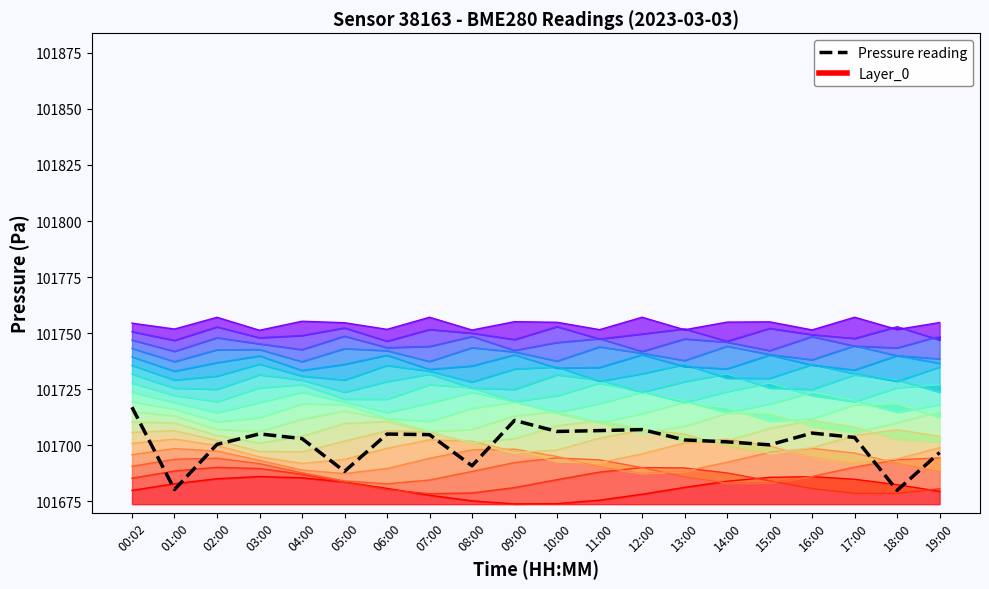

Where is the data nearest to the value 101698?

19:00